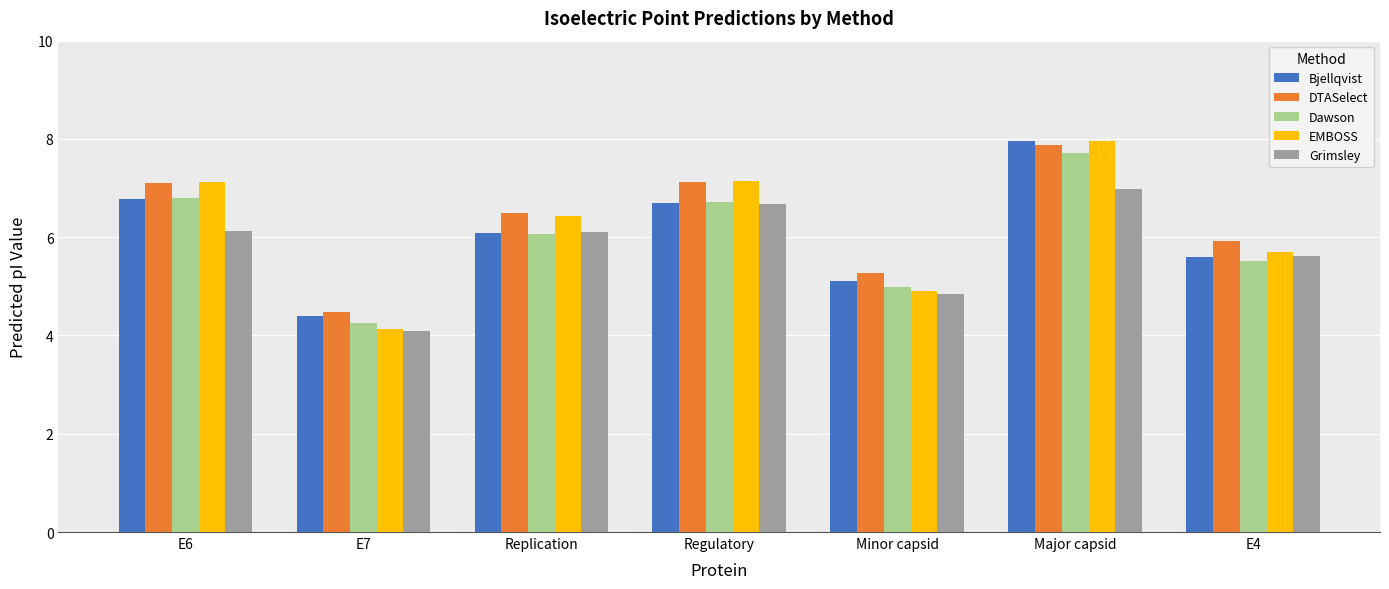

Count the number of data series in this chart.

5